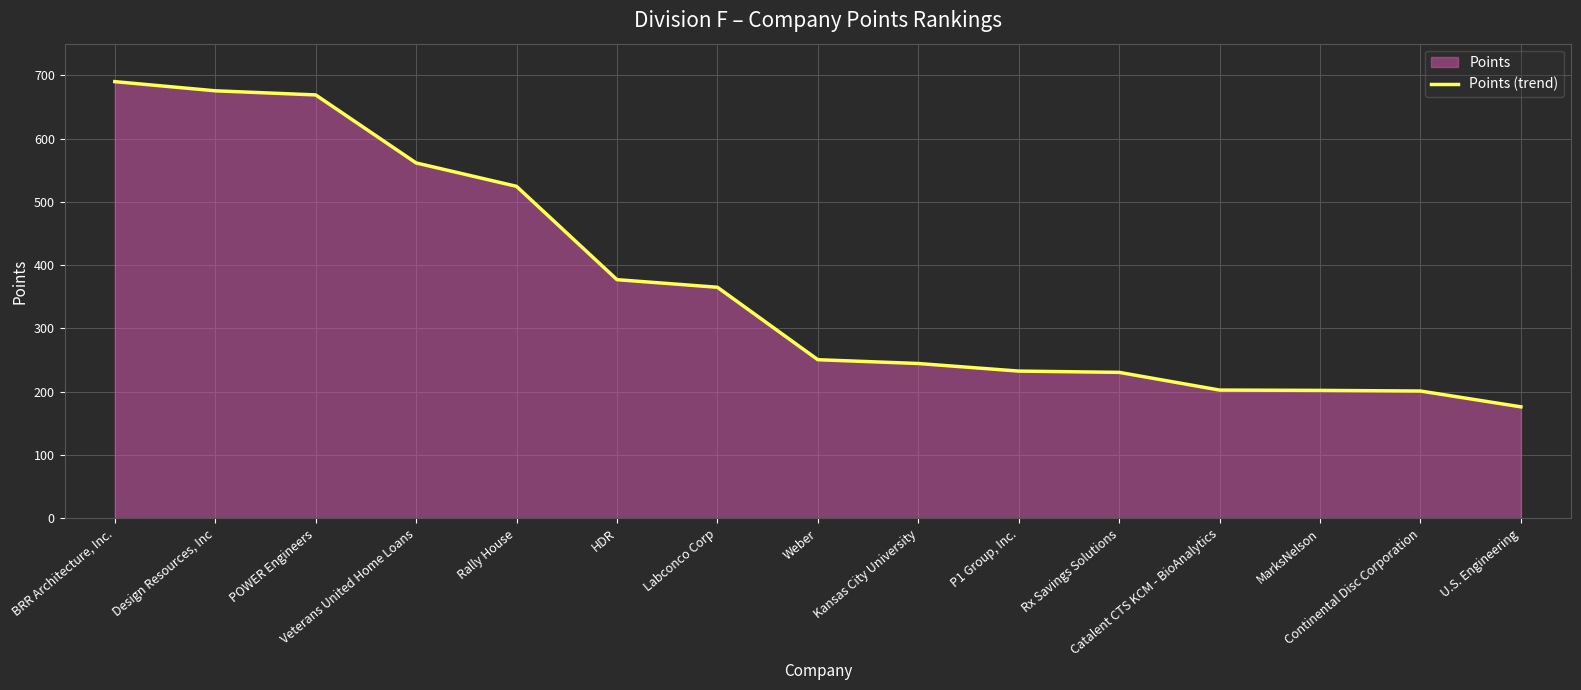

Reading right to left, what are all the values shown in this chart?

U.S. Engineering=176.0	Continental Disc Corporation=201.0	MarksNelson=202.0	Catalent CTS KCM - BioAnalytics=202.5	Rx Savings Solutions=230.5	P1 Group, Inc.=232.5	Kansas City University=244.5	Weber=250.5	Labconco Corp=365.0	HDR=377.0	Rally House=524.5	Veterans United Home Loans=561.5	POWER Engineers=669.0	Design Resources, Inc=675.5	BRR Architecture, Inc.=690.0